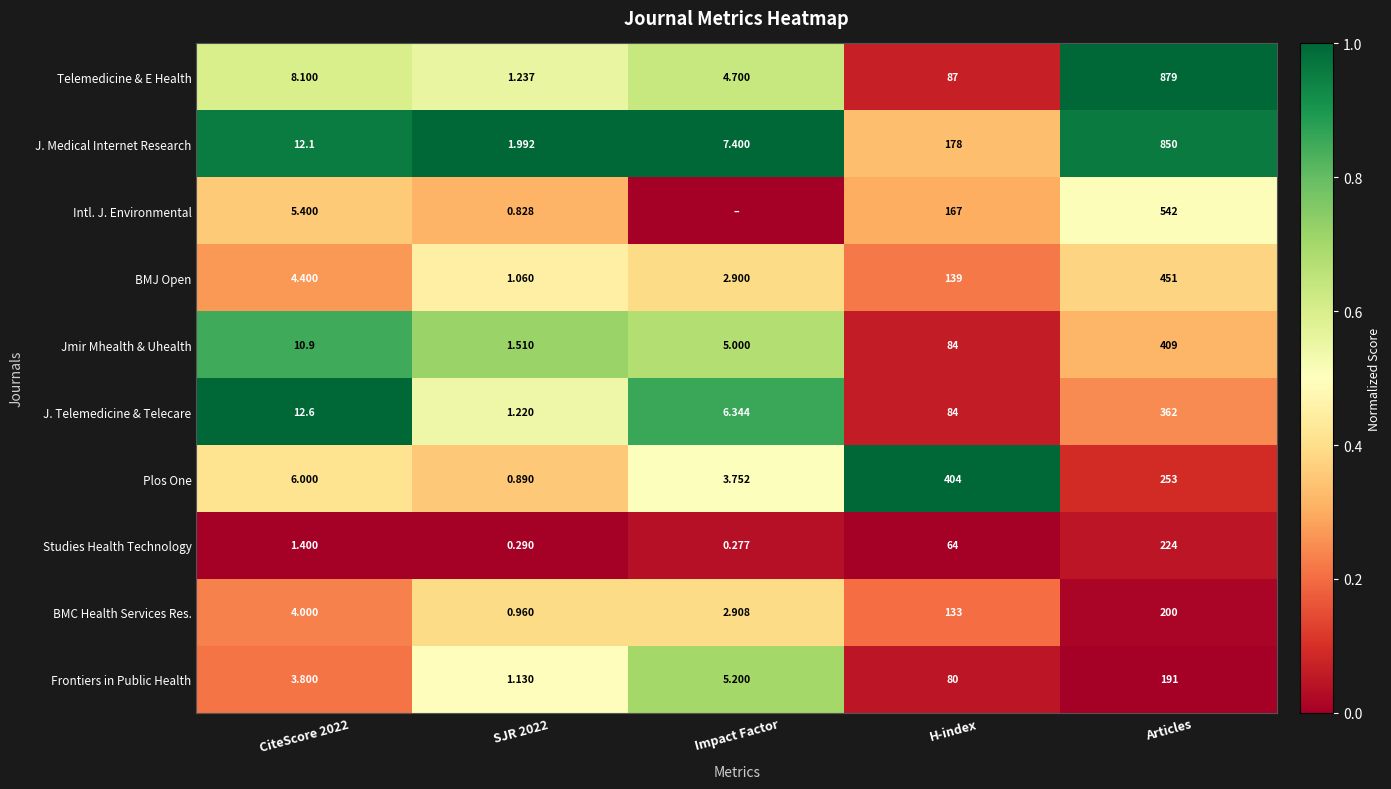

Which series changed the most between CiteScore 2022 and H-index?

Plos One